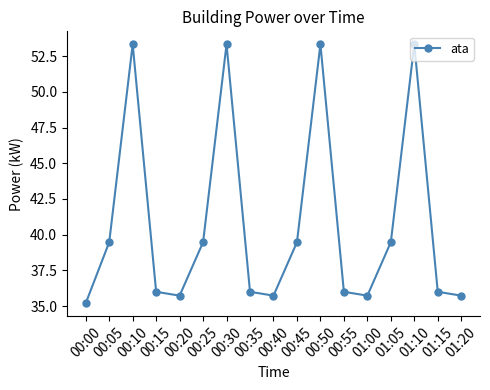

How many points are higher than both their immediate neighbors (excluding endpoints)?

4